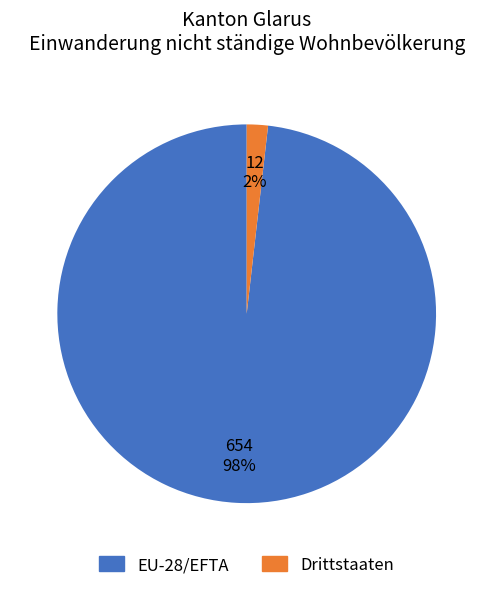

To the nearest percent, what is the combined percentage of Drittstaaten and EU-28/EFTA?

100%